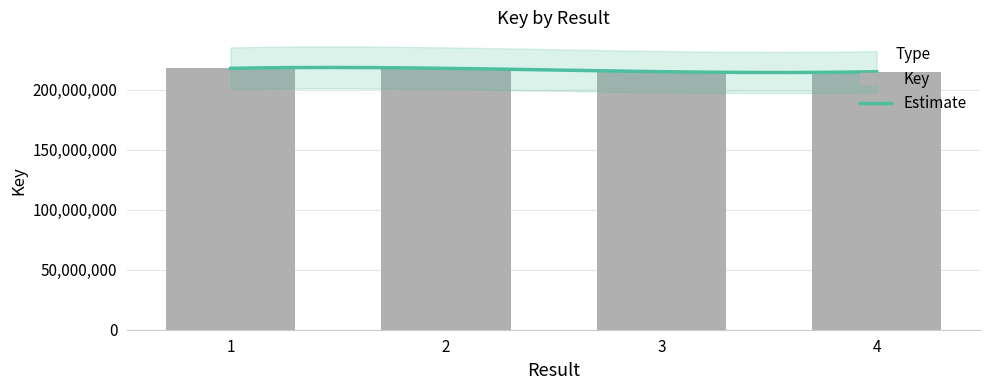

What is the change in value from 3 to 4?

-1750